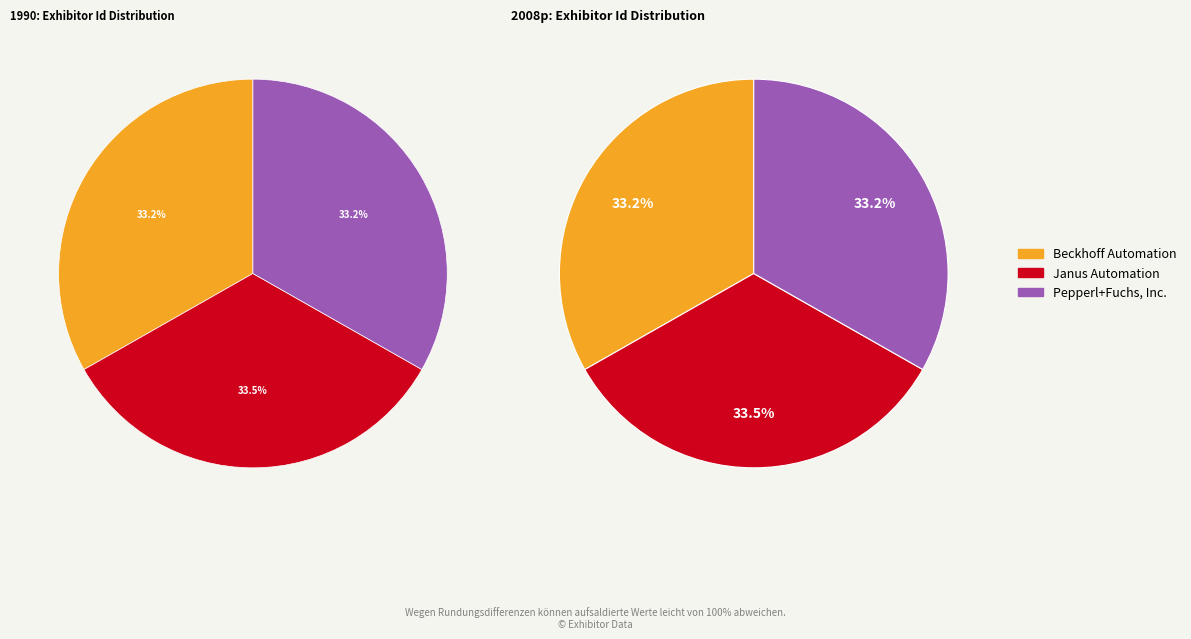

Rank the categories by value from highest to lowest.

Janus Automation, Beckhoff Automation, Pepperl+Fuchs, Inc.